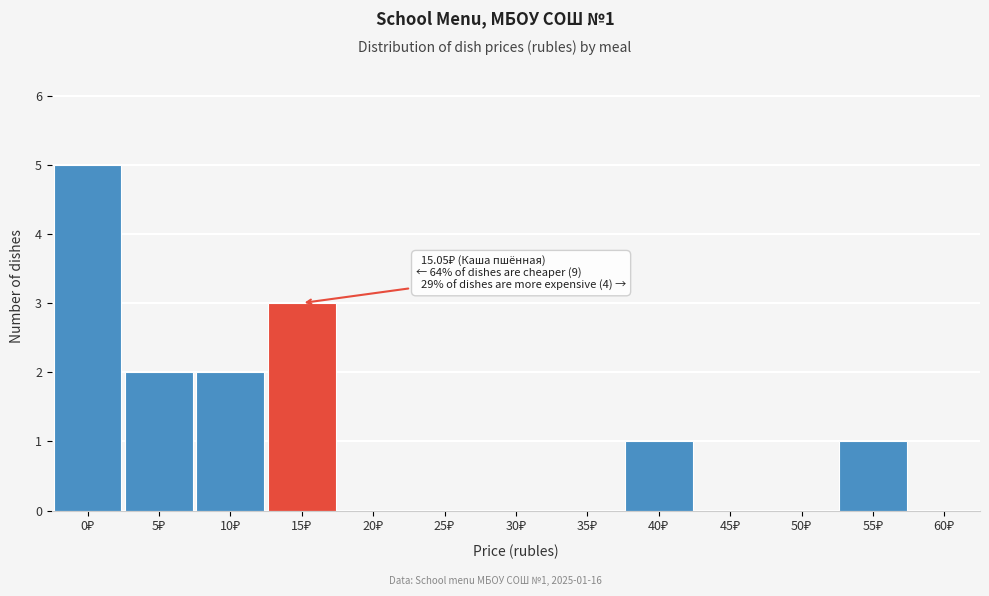

What is the sum of all values?

14